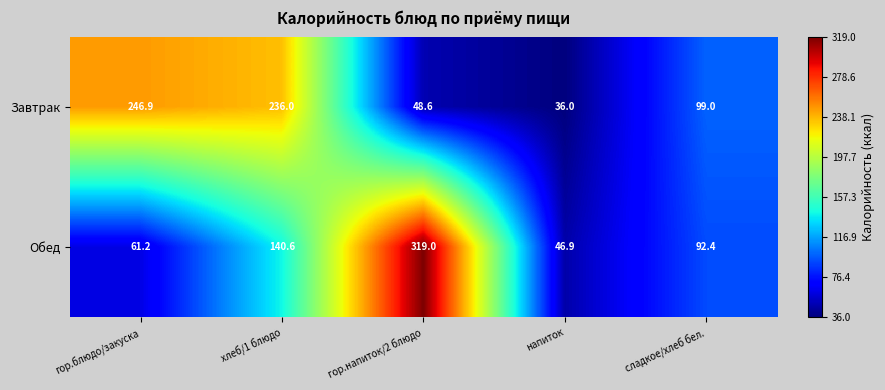

Reading right to left, transcribe all the data shown in this chart.

Завтрак: 99.0	36.0	48.6	236.0	246.9
Обед: 92.4	46.9	319.0	140.6	61.2